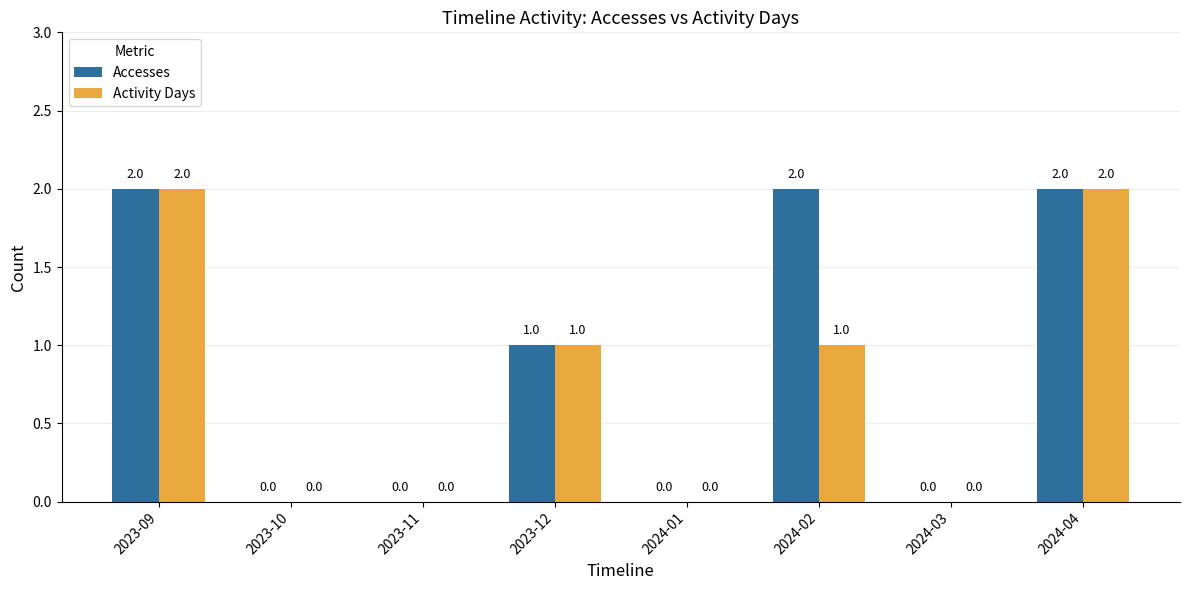

Which series changed the most between 2023-09 and 2024-02?

Activity Days